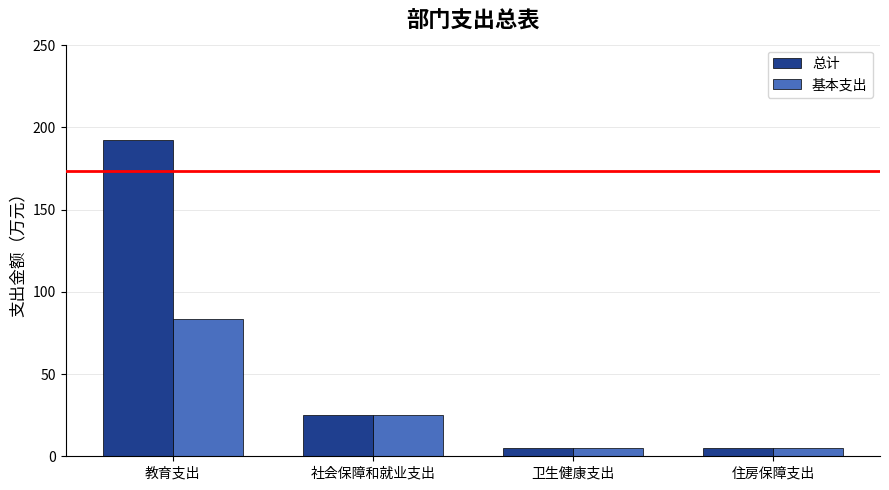

What are all the series names shown in the legend?

总计, 基本支出